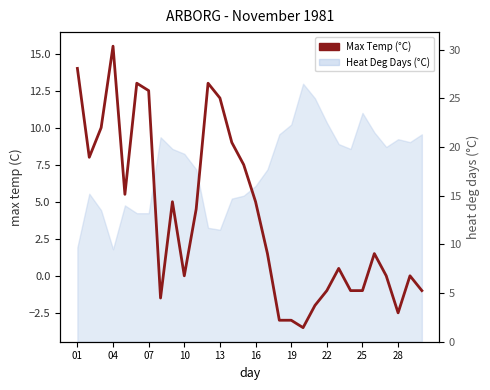

How many interior local peaks (higher than both neighbors) does the data have?

7